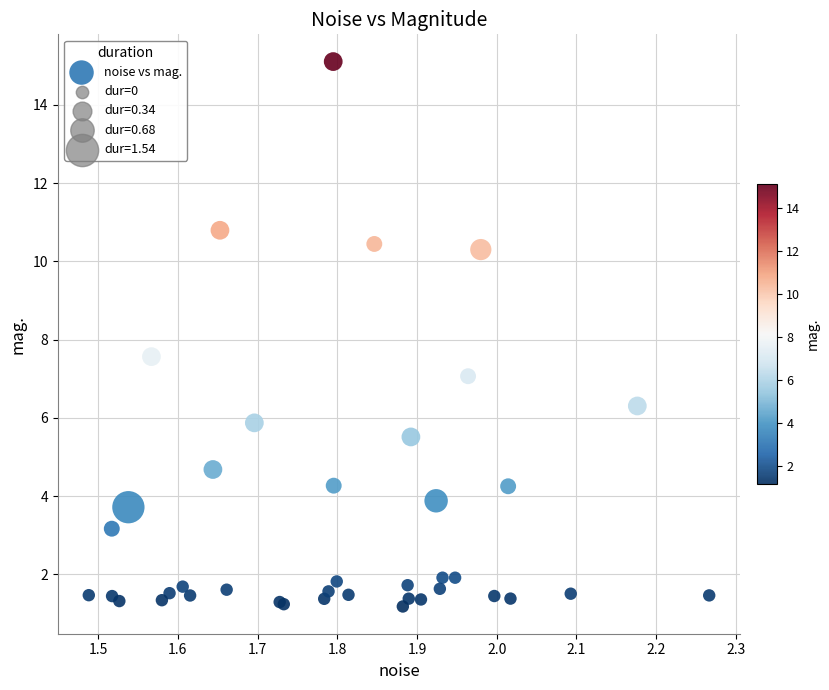

What Y value in the scatter plot is closest to 8?

7.6